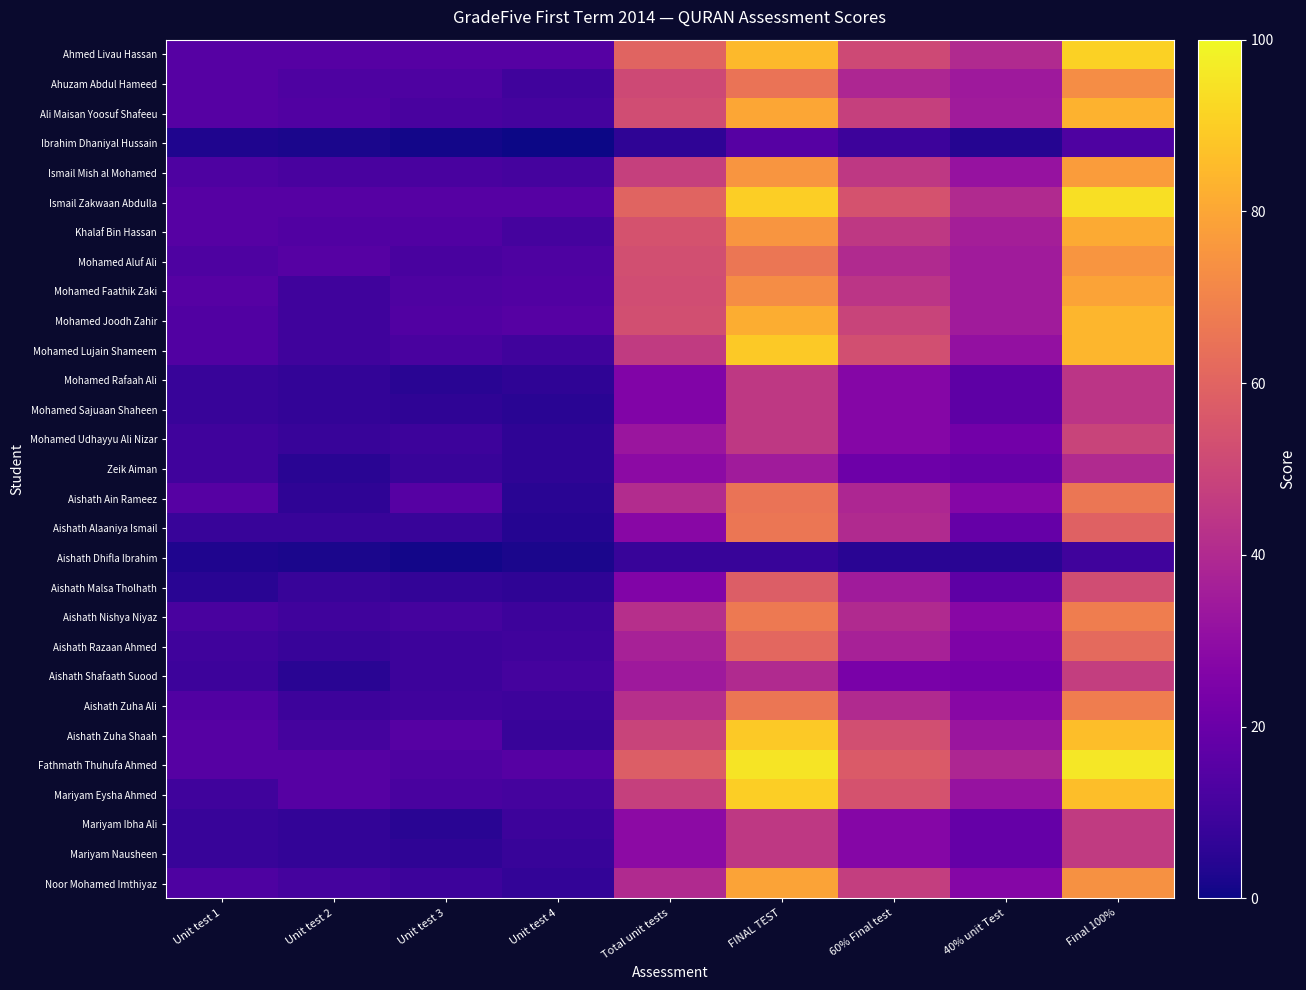

Reading left to right, transcribe all the data shown in this chart.

Ahmed Livau Hassan: Unit test 1=15	Unit test 2=15	Unit test 3=15	Unit test 4=15	Total unit tests=60	FINAL TEST=85	60% Final test=51	40% unit Test=40	Final 100%=91
Ahuzam Abdul Hameed: Unit test 1=15	Unit test 2=13	Unit test 3=13	Unit test 4=10	Total unit tests=51	FINAL TEST=65	60% Final test=39	40% unit Test=34	Final 100%=73
Ali Maisan Yoosuf Shafeeu: Unit test 1=15	Unit test 2=14	Unit test 3=12	Unit test 4=11	Total unit tests=52	FINAL TEST=80	60% Final test=48	40% unit Test=35	Final 100%=83
Ibrahim Dhaniyal Hussain: Unit test 1=3	Unit test 2=2	Unit test 3=1	Unit test 4=0	Total unit tests=6	FINAL TEST=15	60% Final test=9	40% unit Test=4	Final 100%=13
Ismail Mish al Mohamed: Unit test 1=13	Unit test 2=12	Unit test 3=12	Unit test 4=11	Total unit tests=48	FINAL TEST=75	60% Final test=45	40% unit Test=32	Final 100%=77
Ismail Zakwaan Abdulla: Unit test 1=15	Unit test 2=15	Unit test 3=15	Unit test 4=15	Total unit tests=60	FINAL TEST=90	60% Final test=54	40% unit Test=40	Final 100%=94
Khalaf Bin Hassan: Unit test 1=15	Unit test 2=14	Unit test 3=14	Unit test 4=11	Total unit tests=54	FINAL TEST=75	60% Final test=45	40% unit Test=36	Final 100%=81
Mohamed Aluf Ali: Unit test 1=13	Unit test 2=15	Unit test 3=12	Unit test 4=13	Total unit tests=53	FINAL TEST=66	60% Final test=40	40% unit Test=35	Final 100%=75
Mohamed Faathik Zaki: Unit test 1=15	Unit test 2=10	Unit test 3=13	Unit test 4=14	Total unit tests=52	FINAL TEST=73	60% Final test=44	40% unit Test=35	Final 100%=79
Mohamed Joodh Zahir: Unit test 1=14	Unit test 2=10	Unit test 3=14	Unit test 4=15	Total unit tests=53	FINAL TEST=82	60% Final test=49	40% unit Test=35	Final 100%=84
Mohamed Lujain Shameem: Unit test 1=14	Unit test 2=10	Unit test 3=12	Unit test 4=10	Total unit tests=46	FINAL TEST=89	60% Final test=53	40% unit Test=31	Final 100%=84
Mohamed Rafaah Ali: Unit test 1=8	Unit test 2=7	Unit test 3=5	Unit test 4=6	Total unit tests=26	FINAL TEST=45	60% Final test=27	40% unit Test=17	Final 100%=44
Mohamed Sajuaan Shaheen: Unit test 1=8	Unit test 2=7	Unit test 3=6	Unit test 4=5	Total unit tests=26	FINAL TEST=45	60% Final test=27	40% unit Test=17	Final 100%=44
Mohamed Udhayyu Ali Nizar: Unit test 1=10	Unit test 2=8	Unit test 3=9	Unit test 4=6	Total unit tests=33	FINAL TEST=45	60% Final test=27	40% unit Test=22	Final 100%=49
Zeik Aiman: Unit test 1=10	Unit test 2=5	Unit test 3=8	Unit test 4=6	Total unit tests=29	FINAL TEST=35	60% Final test=21	40% unit Test=19	Final 100%=40
Aishath Ain Rameez: Unit test 1=15	Unit test 2=6	Unit test 3=15	Unit test 4=5	Total unit tests=41	FINAL TEST=65	60% Final test=39	40% unit Test=27	Final 100%=66
Aishath Alaaniya Ismail: Unit test 1=8	Unit test 2=8	Unit test 3=8	Unit test 4=4	Total unit tests=28	FINAL TEST=66	60% Final test=40	40% unit Test=19	Final 100%=59
Aishath Dhifla Ibrahim: Unit test 1=3	Unit test 2=2	Unit test 3=1	Unit test 4=2	Total unit tests=8	FINAL TEST=8	60% Final test=5	40% unit Test=5	Final 100%=10
Aishath Malsa Tholhath: Unit test 1=5	Unit test 2=8	Unit test 3=7	Unit test 4=6	Total unit tests=26	FINAL TEST=58	60% Final test=35	40% unit Test=17	Final 100%=52
Aishath Nishya Niyaz: Unit test 1=12	Unit test 2=10	Unit test 3=11	Unit test 4=9	Total unit tests=42	FINAL TEST=67	60% Final test=40	40% unit Test=28	Final 100%=68
Aishath Razaan Ahmed: Unit test 1=10	Unit test 2=8	Unit test 3=9	Unit test 4=10	Total unit tests=37	FINAL TEST=61	60% Final test=37	40% unit Test=25	Final 100%=62
Aishath Shafaath Suood: Unit test 1=9	Unit test 2=5	Unit test 3=9	Unit test 4=11	Total unit tests=34	FINAL TEST=40	60% Final test=24	40% unit Test=23	Final 100%=47
Aishath Zuha Ali: Unit test 1=14	Unit test 2=9	Unit test 3=10	Unit test 4=9	Total unit tests=42	FINAL TEST=66	60% Final test=40	40% unit Test=28	Final 100%=68
Aishath Zuha Shaah: Unit test 1=15	Unit test 2=11	Unit test 3=15	Unit test 4=8	Total unit tests=49	FINAL TEST=89	60% Final test=53	40% unit Test=33	Final 100%=86
Fathmath Thuhufa Ahmed: Unit test 1=15	Unit test 2=15	Unit test 3=13	Unit test 4=15	Total unit tests=58	FINAL TEST=95	60% Final test=57	40% unit Test=39	Final 100%=96
Mariyam Eysha Ahmed: Unit test 1=10	Unit test 2=15	Unit test 3=12	Unit test 4=11	Total unit tests=48	FINAL TEST=90	60% Final test=54	40% unit Test=32	Final 100%=86
Mariyam Ibha Ali: Unit test 1=8	Unit test 2=7	Unit test 3=5	Unit test 4=9	Total unit tests=29	FINAL TEST=45	60% Final test=27	40% unit Test=19	Final 100%=46
Mariyam Nausheen: Unit test 1=8	Unit test 2=7	Unit test 3=6	Unit test 4=8	Total unit tests=29	FINAL TEST=45	60% Final test=27	40% unit Test=19	Final 100%=46
Noor Mohamed Imthiyaz: Unit test 1=13	Unit test 2=11	Unit test 3=9	Unit test 4=7	Total unit tests=40	FINAL TEST=79	60% Final test=47	40% unit Test=27	Final 100%=74